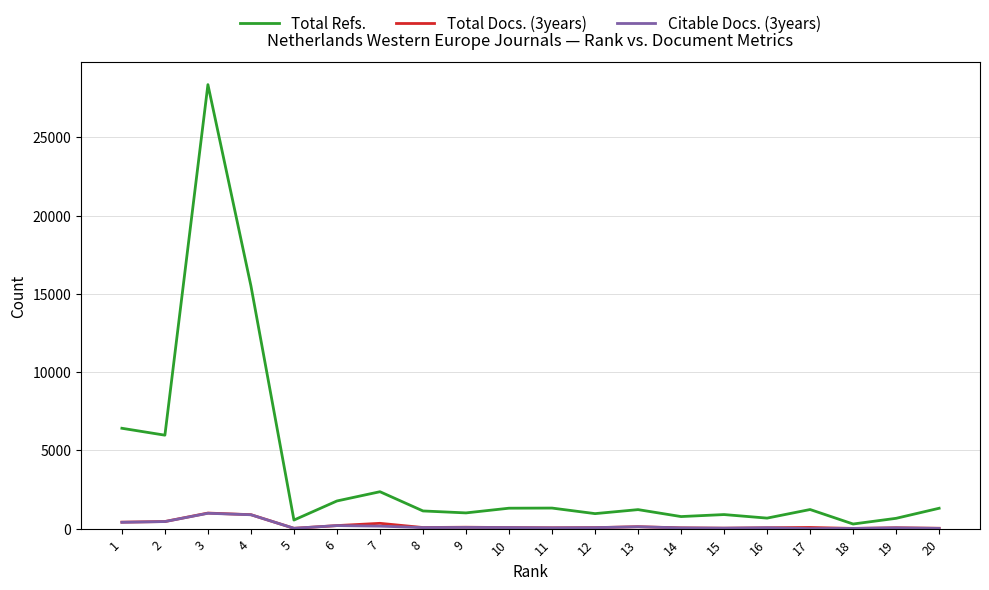

What is the spread (max minus min) of values at 17?

1218